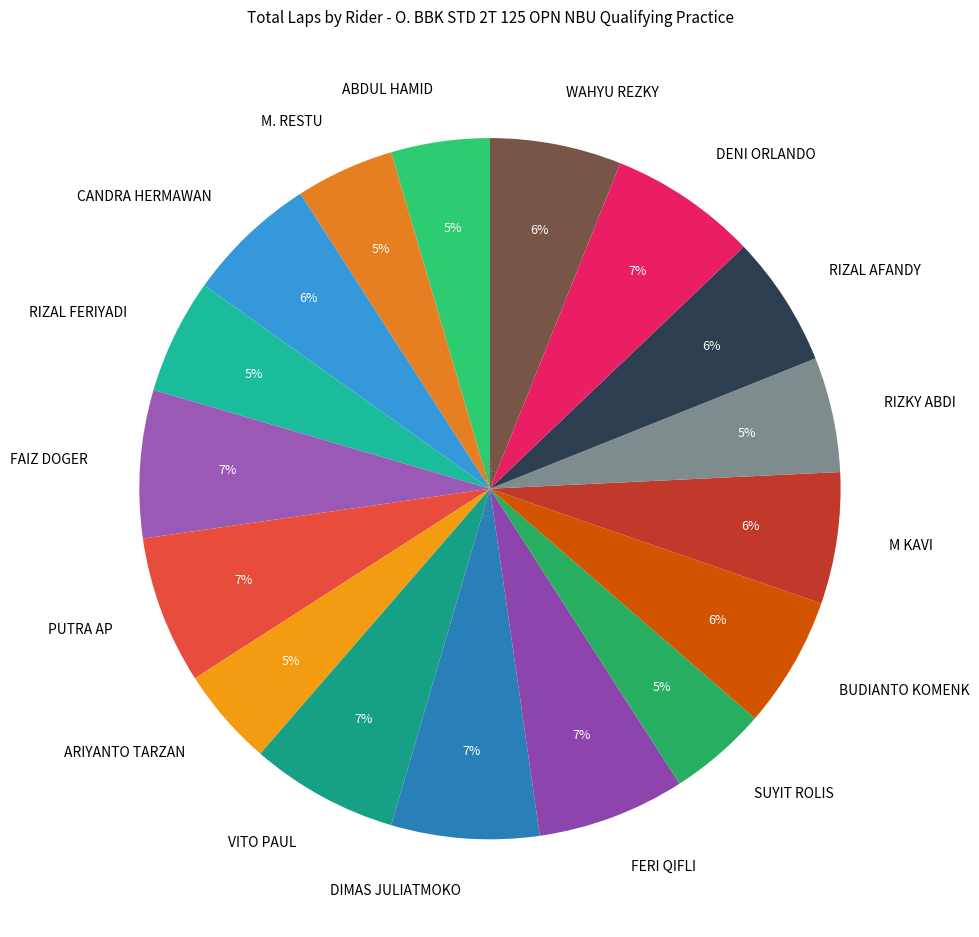

To the nearest percent, what percentage of the pie is ARIYANTO TARZAN?

5%